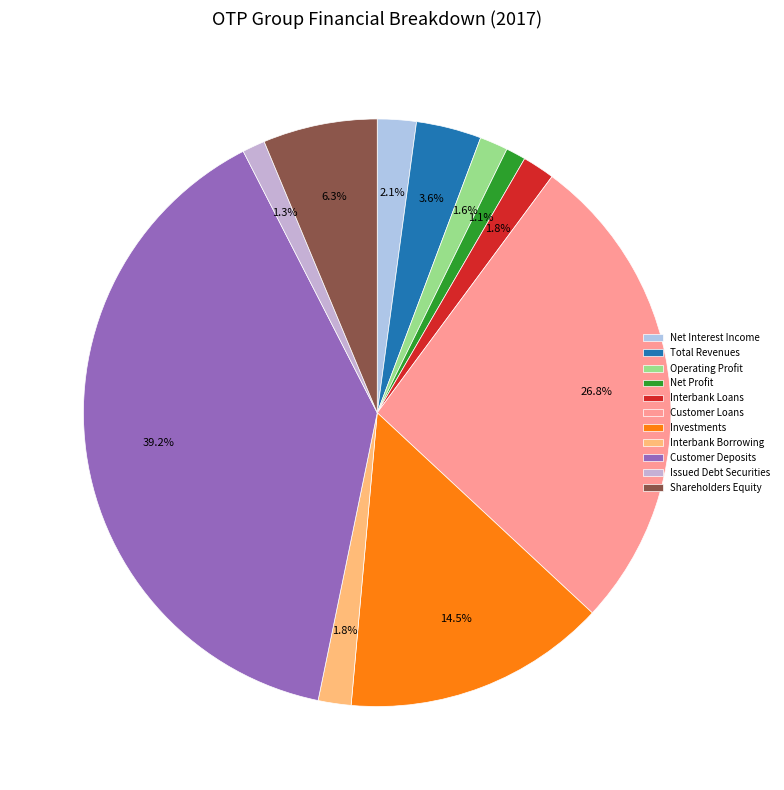

To the nearest percent, what is the combined percentage of Operating Profit and Total Revenues?

5%